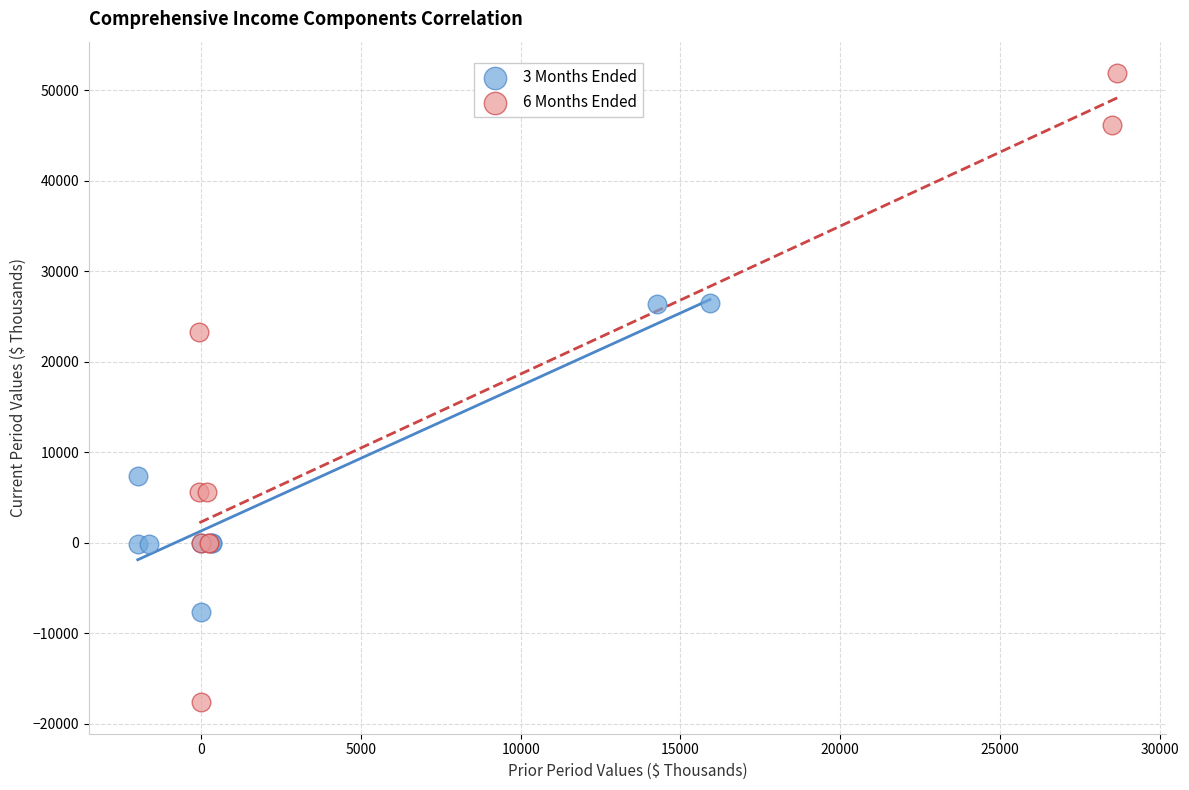

Which series has the widest spread of Y values?

6 Months Ended